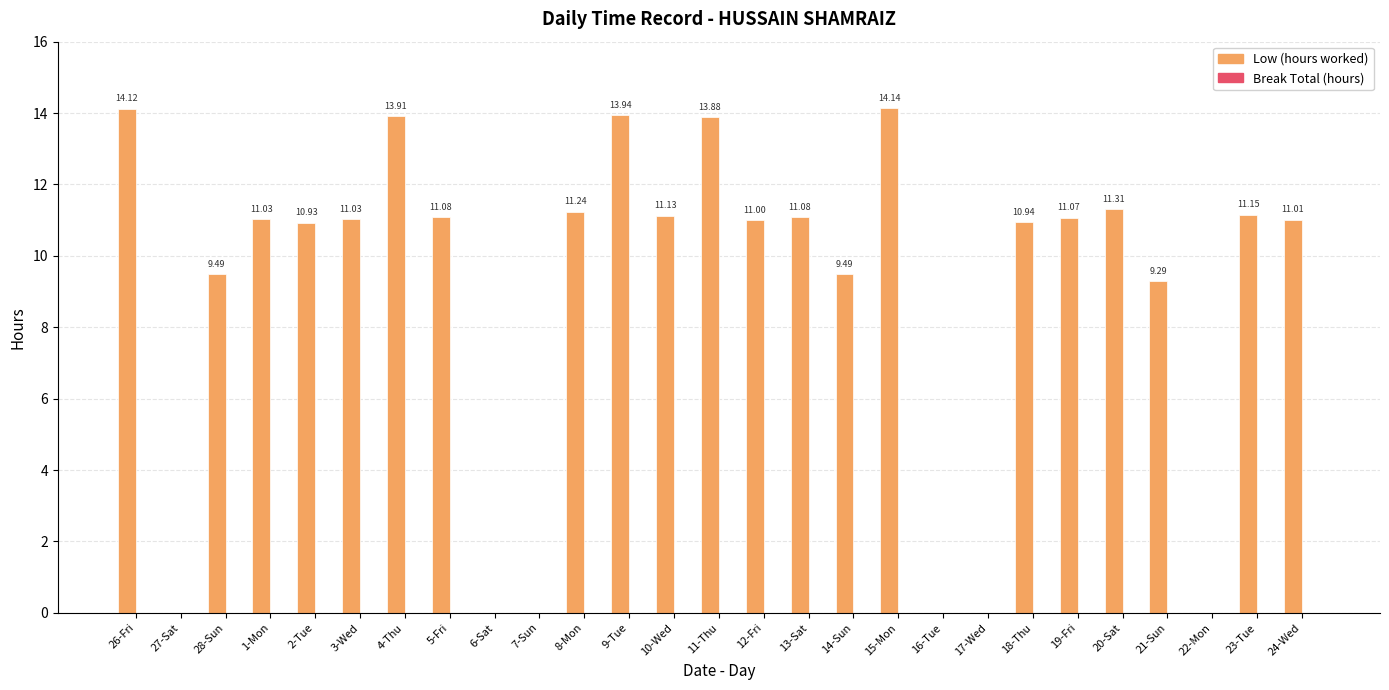

Between 4-Thu and 28-Sun, which is larger?

4-Thu